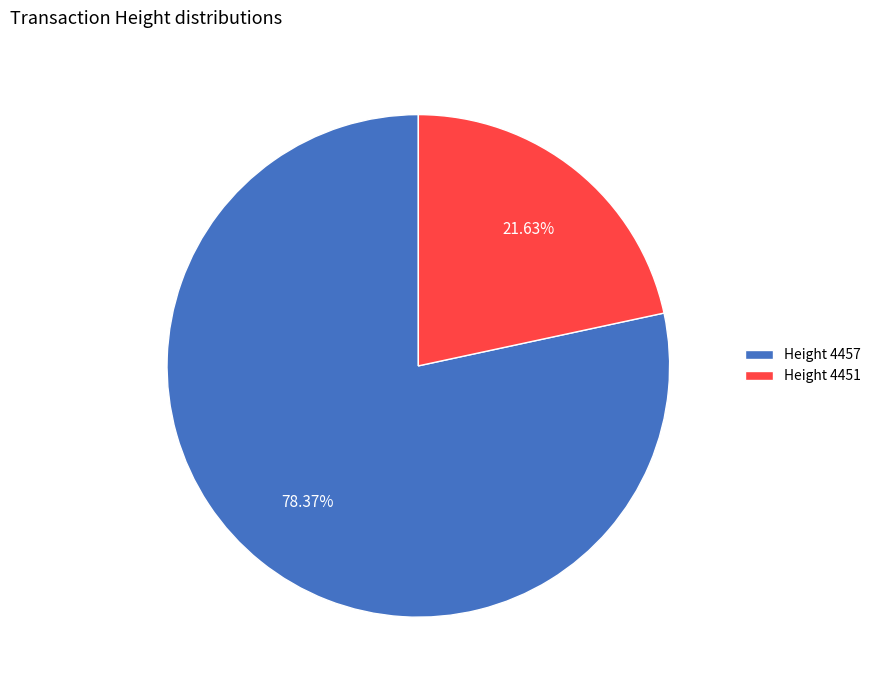

What is the smallest slice in the pie chart?

Height 4451